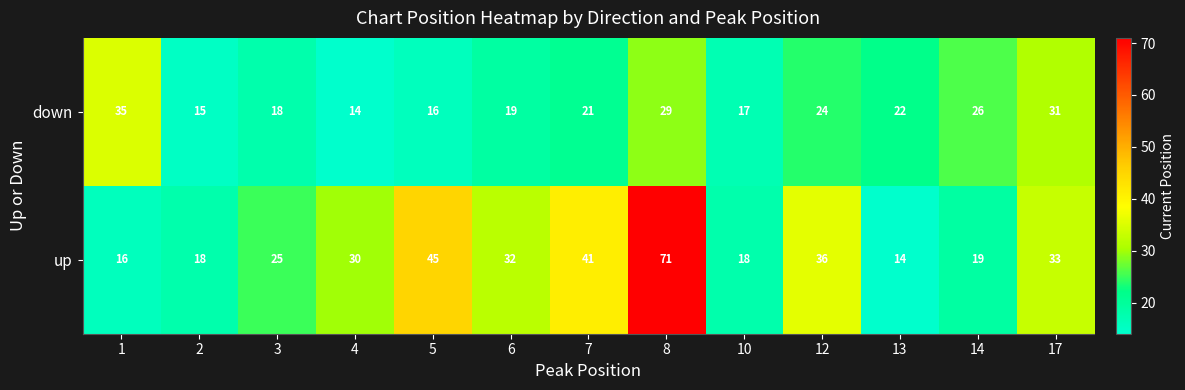

Reading left to right, list all the values displayed in this chart.

down: 1=35	2=15	3=18	4=14	5=16	6=19	7=21	8=29	10=17	12=24	13=22	14=26	17=31
up: 1=16	2=18	3=25	4=30	5=45	6=32	7=41	8=71	10=18	12=36	13=14	14=19	17=33